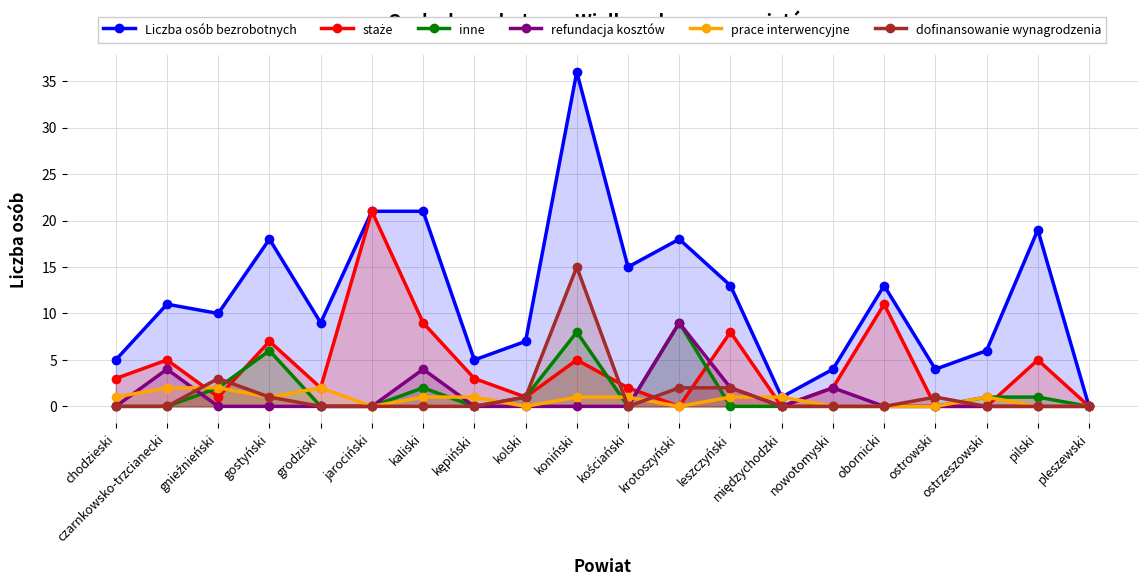

True or false: prace interwencyjne has a value of 1 at gostyński.

True